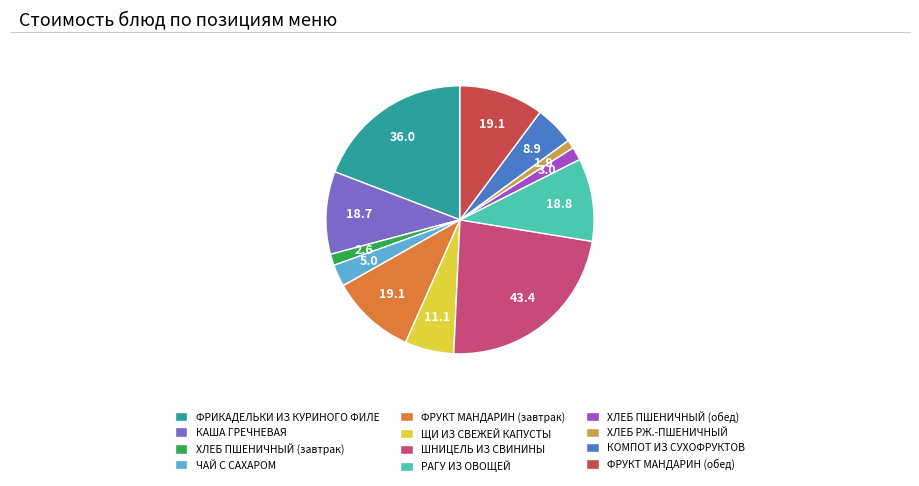

The ЩИ ИЗ СВЕЖЕЙ КАПУСТЫ slice represents 6% of the pie. True or false?

True